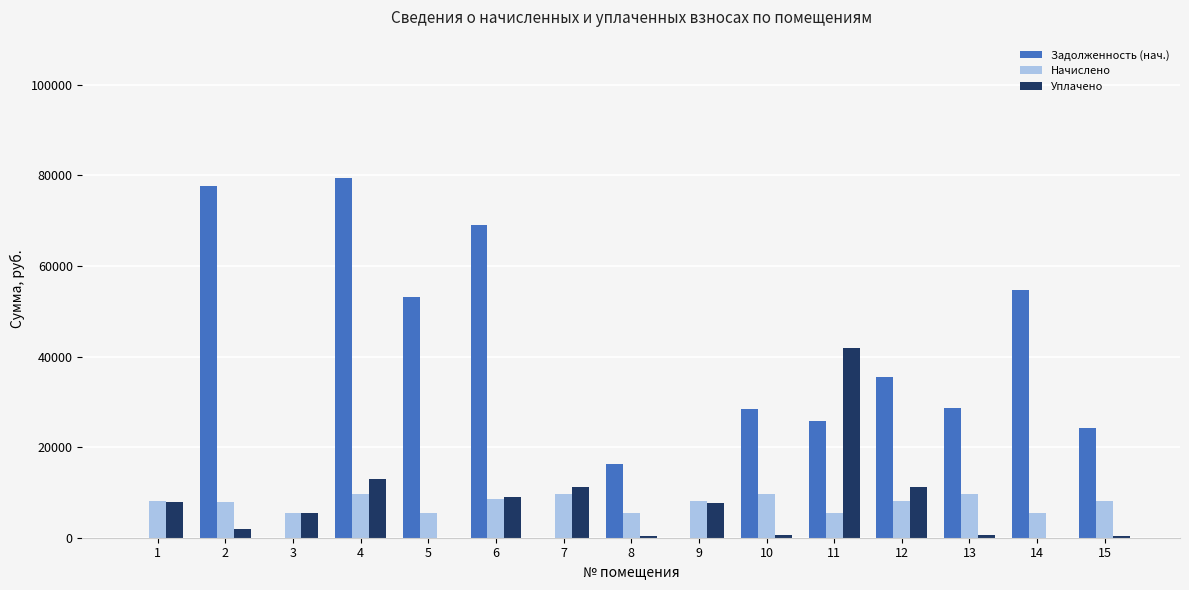

How many values in the Уплачено series exceed 5530?

8